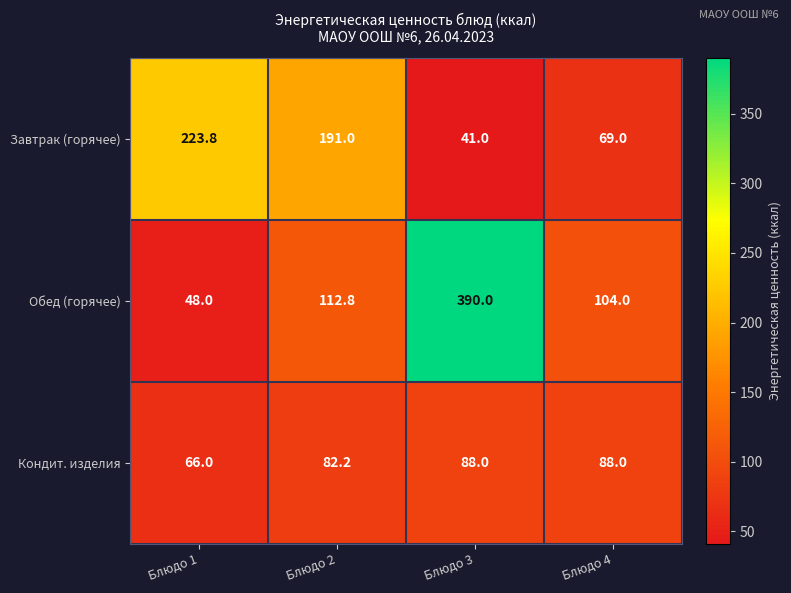

Count the number of data series in this chart.

3